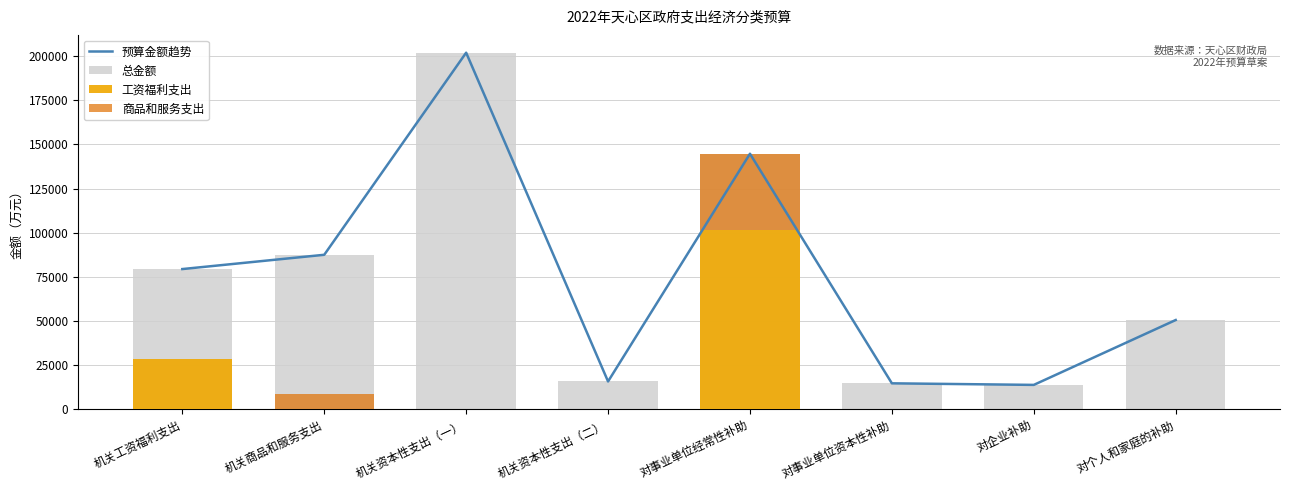

Which series has the widest spread of values?

预算金额趋势